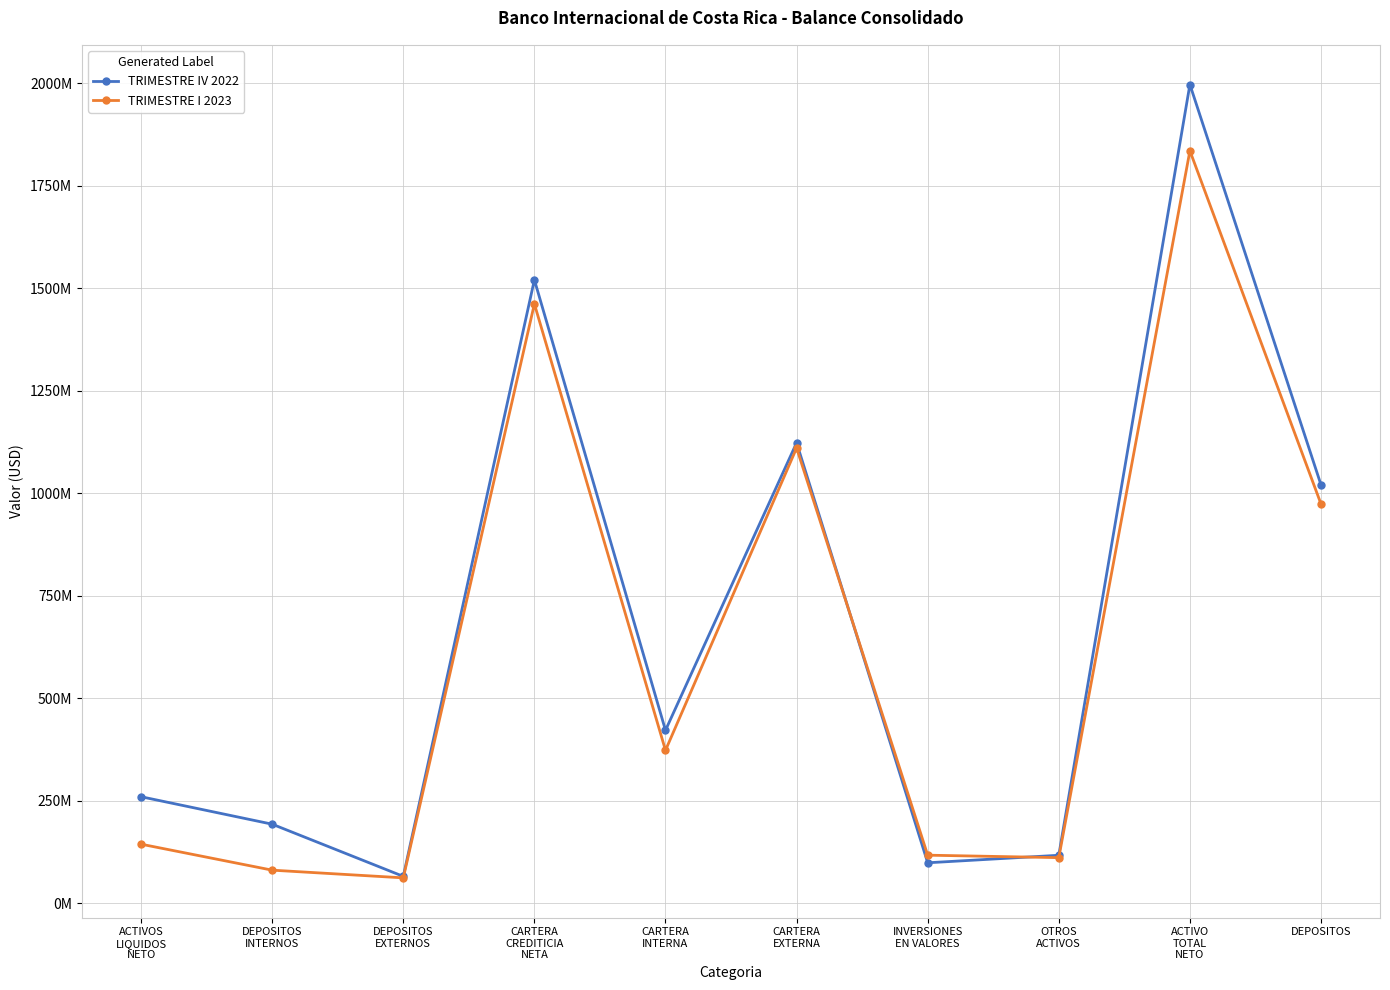

True or false: TRIMESTRE I 2023 has a value of 1110280617.2 at CARTERA
EXTERNA.

True